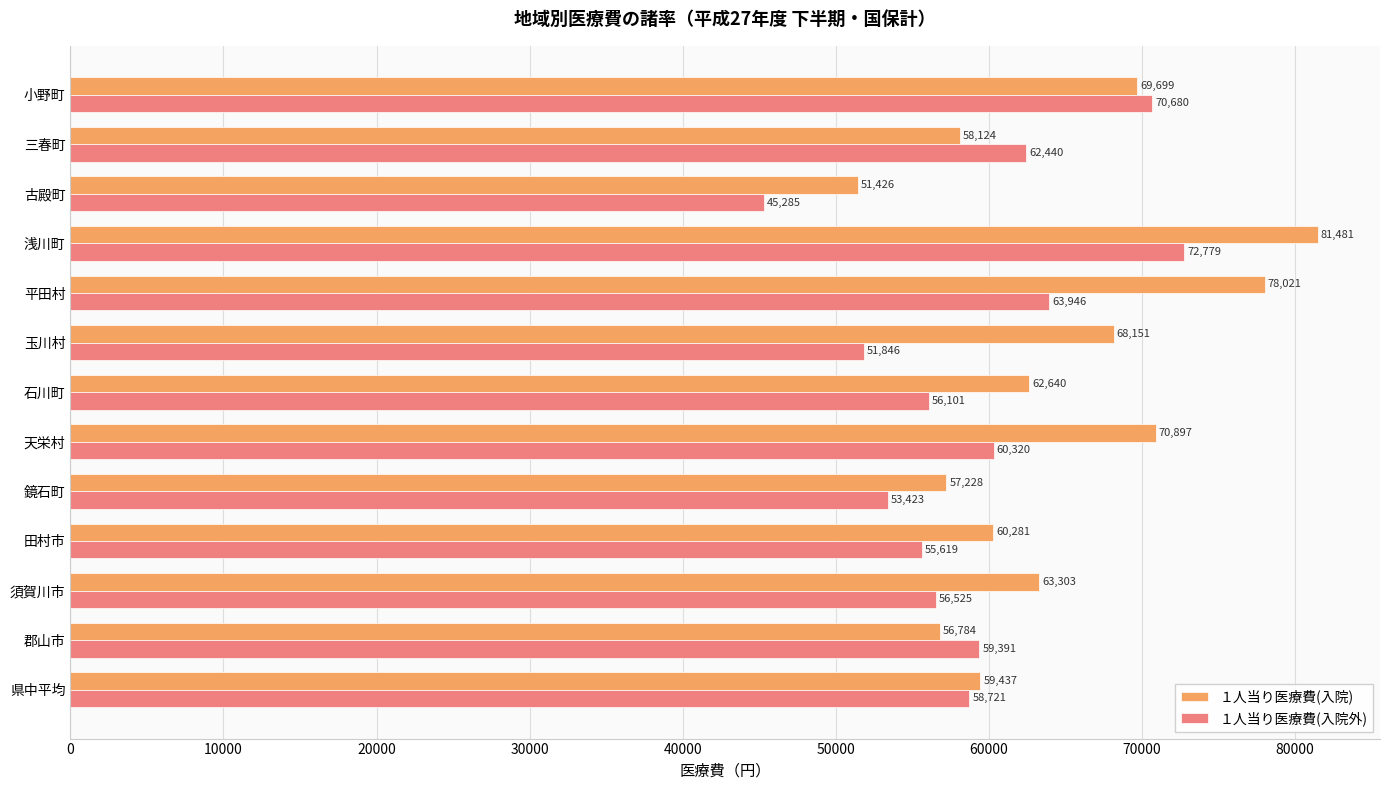

At which label is １人当り医療費(入院) closest to 66453?

玉川村